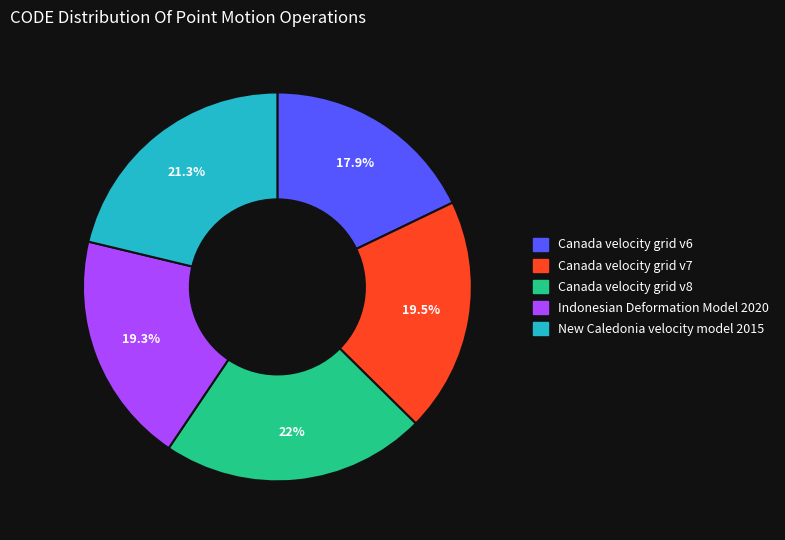

Which category has the smallest portion of the pie?

17.9%